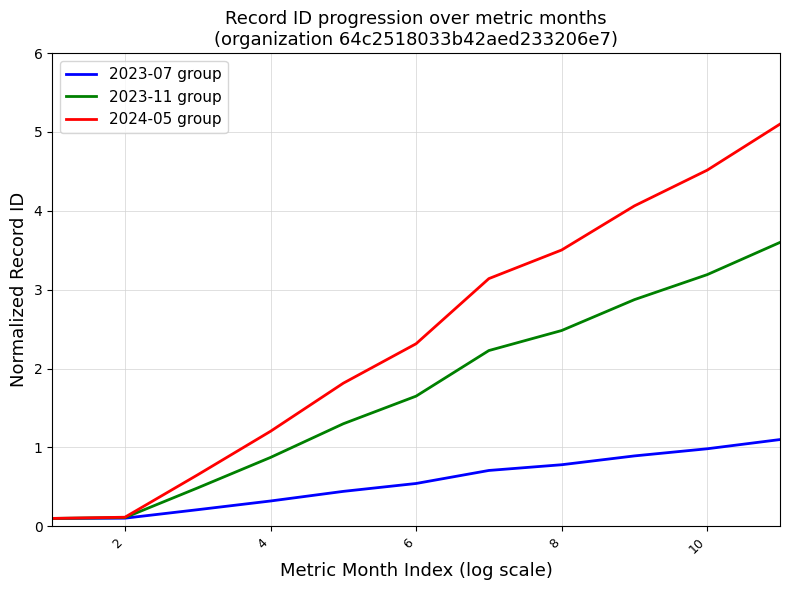

List the series in order of their overall mean, highest first.

2024-05 group, 2023-11 group, 2023-07 group